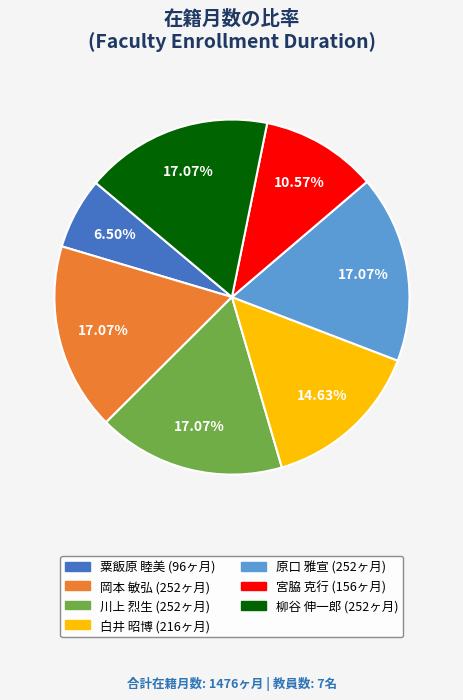

What is the ratio of the value at 原口 雅宣 to the value at 粟飯原 睦美?

2.6